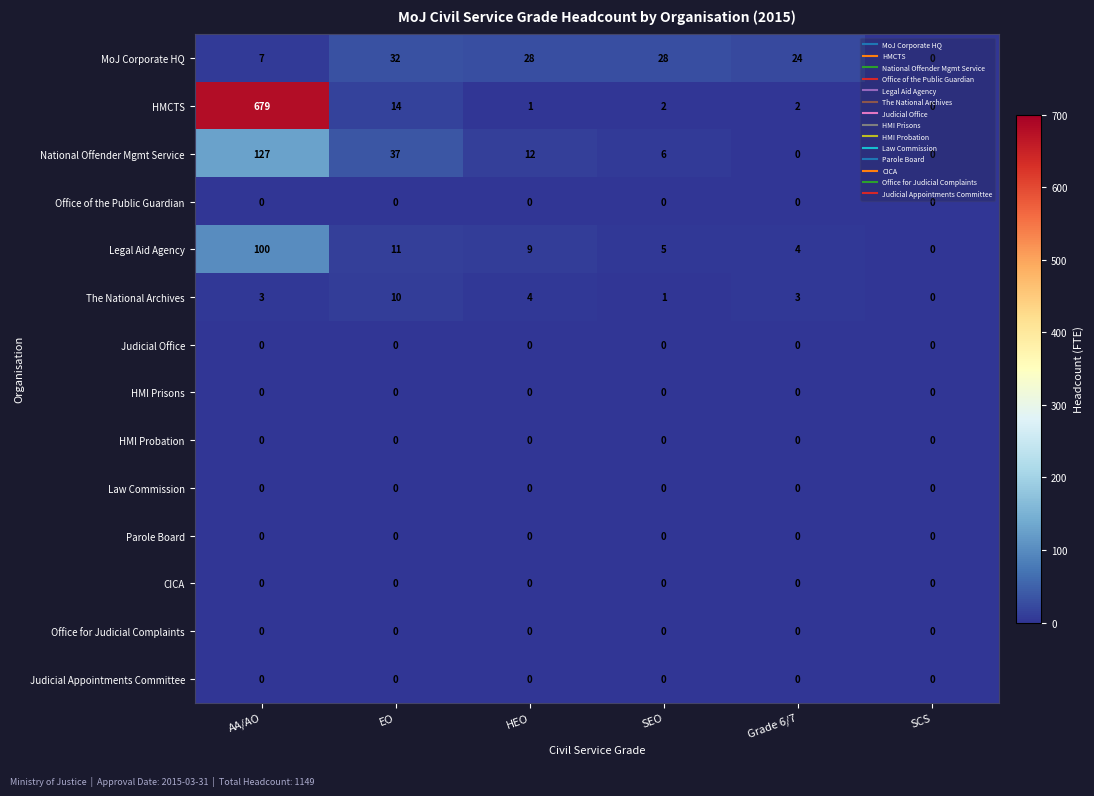

What is the difference between the maximum and minimum values in the HMCTS series?

679